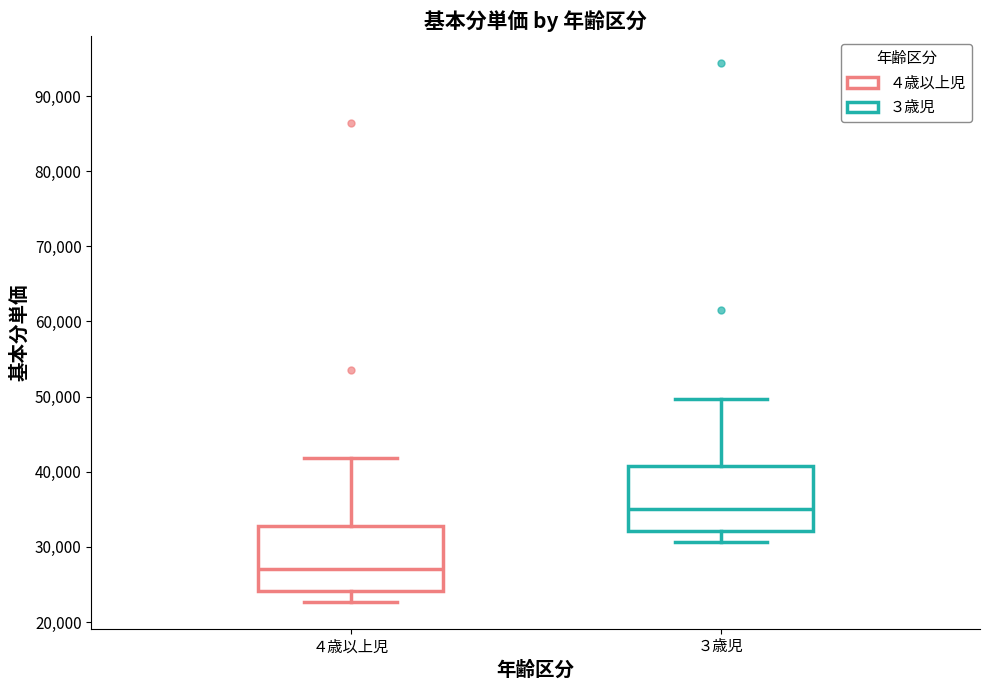

Which box's median line is the lowest?

４歳以上児